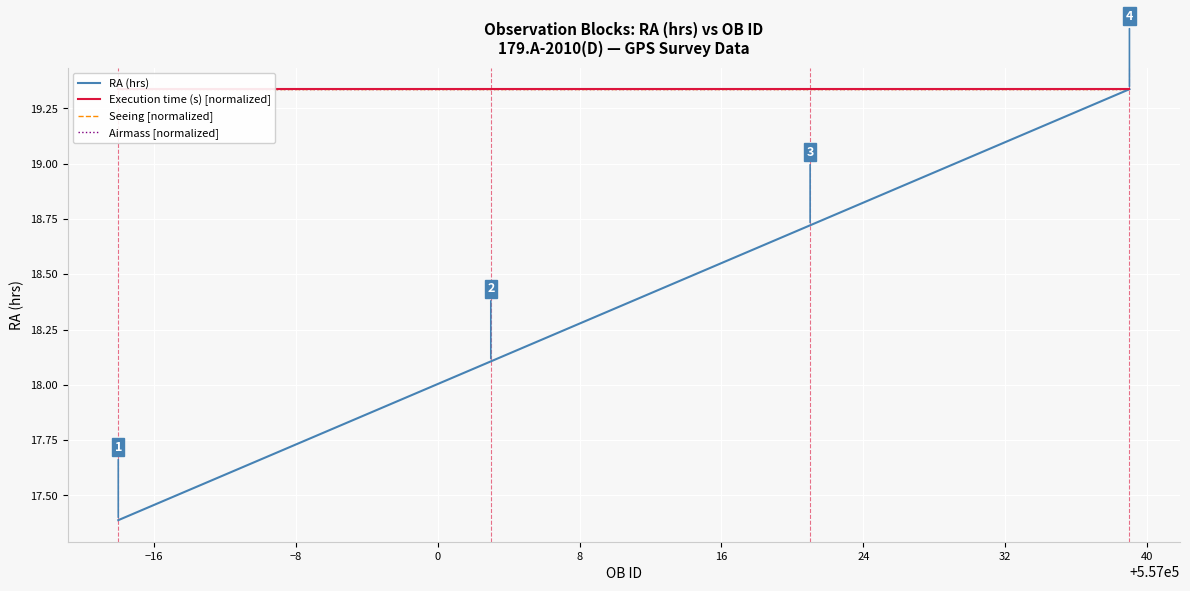

What is the minimum value for RA (hrs)?

17.4